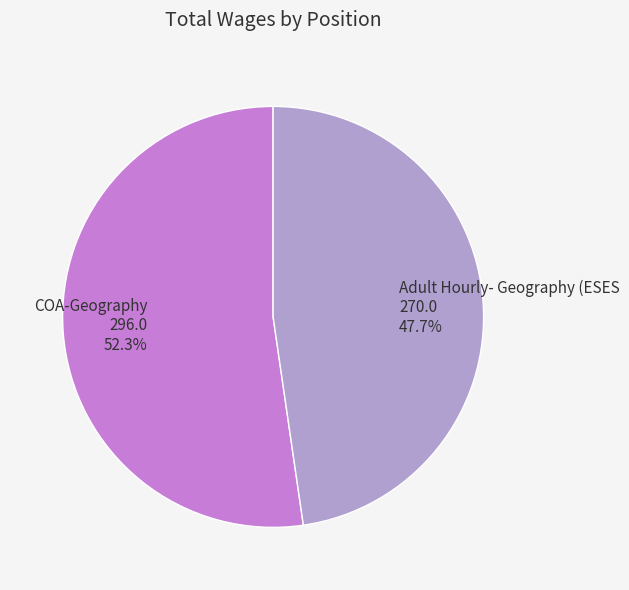

The Adult Hourly- Geography (ESES slice represents 34% of the pie. True or false?

False